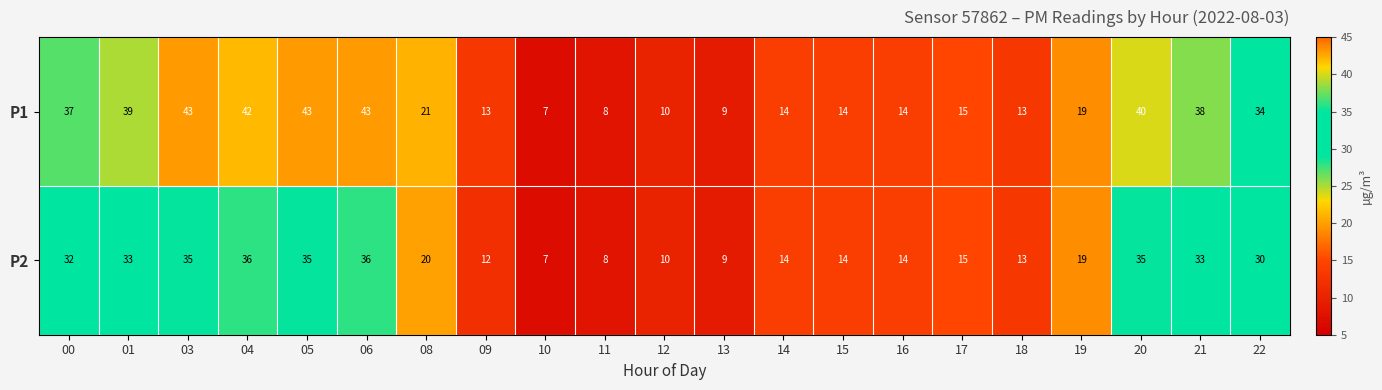

At which category is the sum across all series the highest?

06